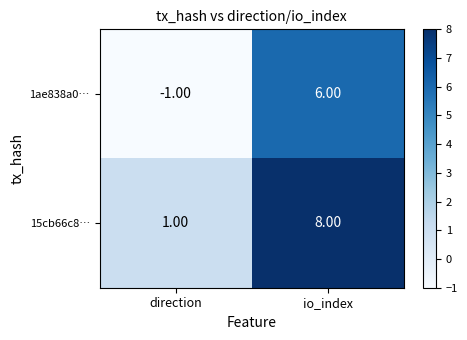

What is the difference between the 15cb66c8… values at direction and io_index?

7